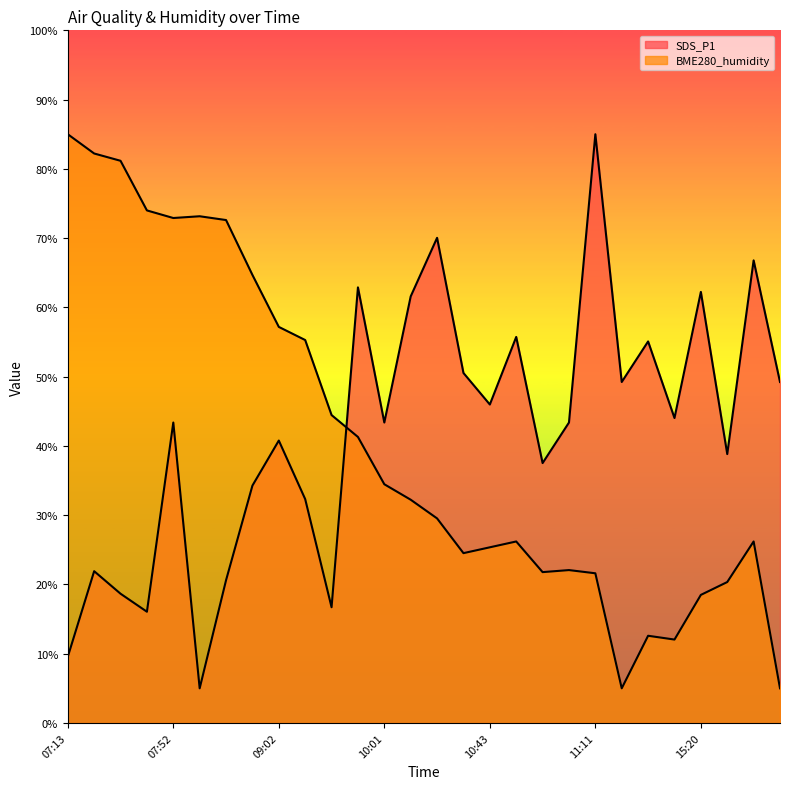

Which series changed the most between 11:11 and 15:20?

SDS_P1